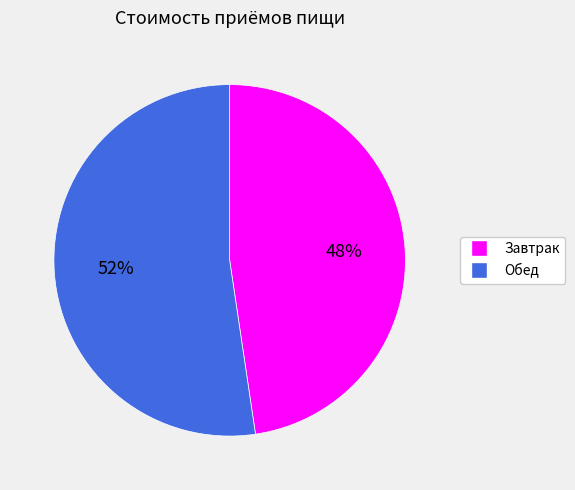

Rank the categories by value from lowest to highest.

Завтрак, Обед